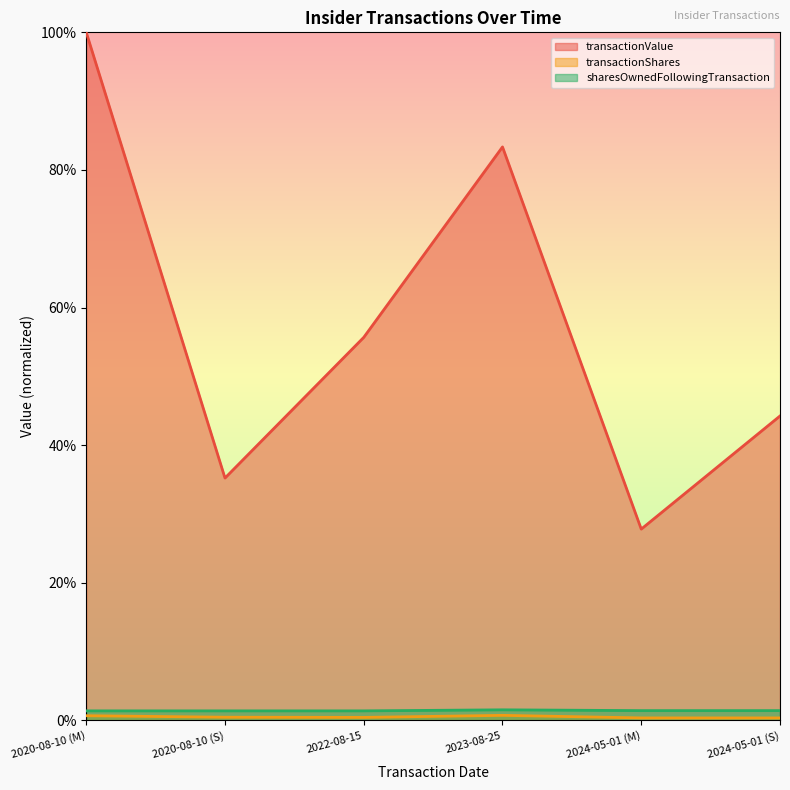

Between 2024-05-01 (S) and 2024-05-01 (M), which is larger?

2024-05-01 (S)